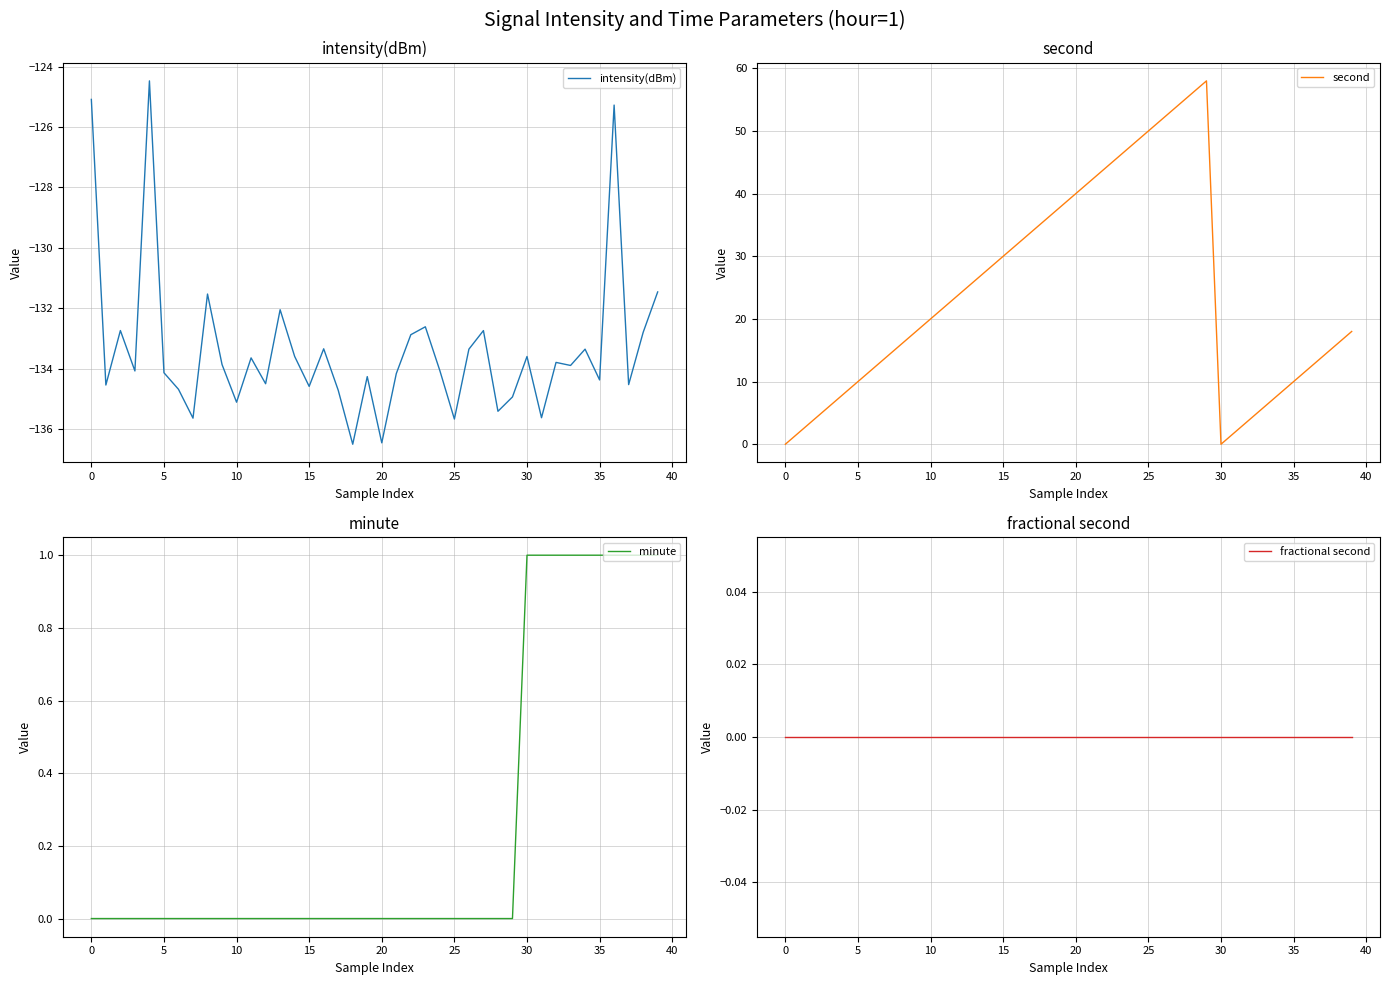

What is the highest value of the intensity(dBm) series?

-124.5